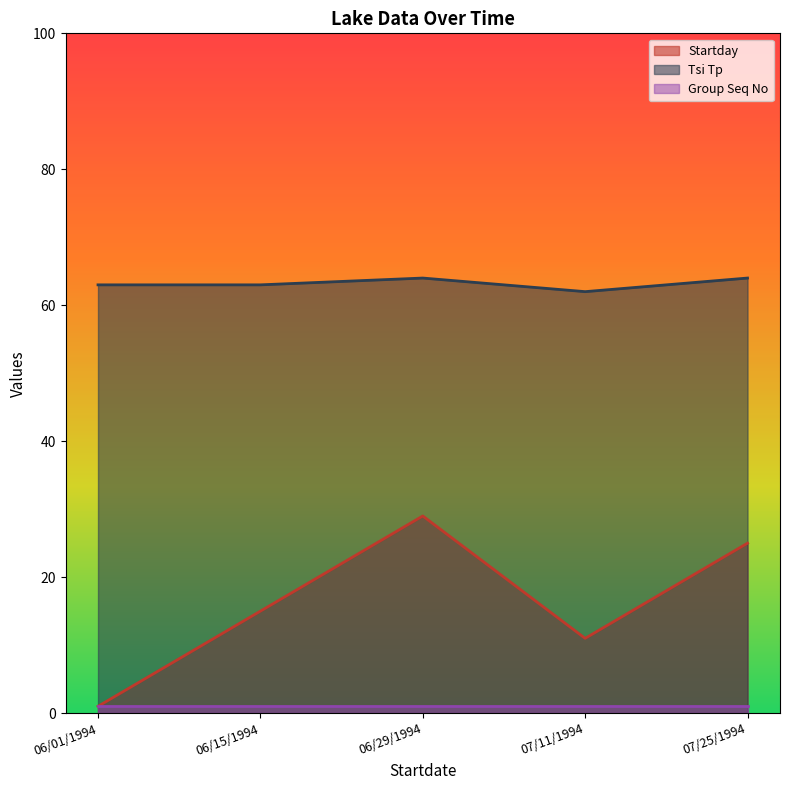

What is the value of the Startday point at the 4th from the left?

11